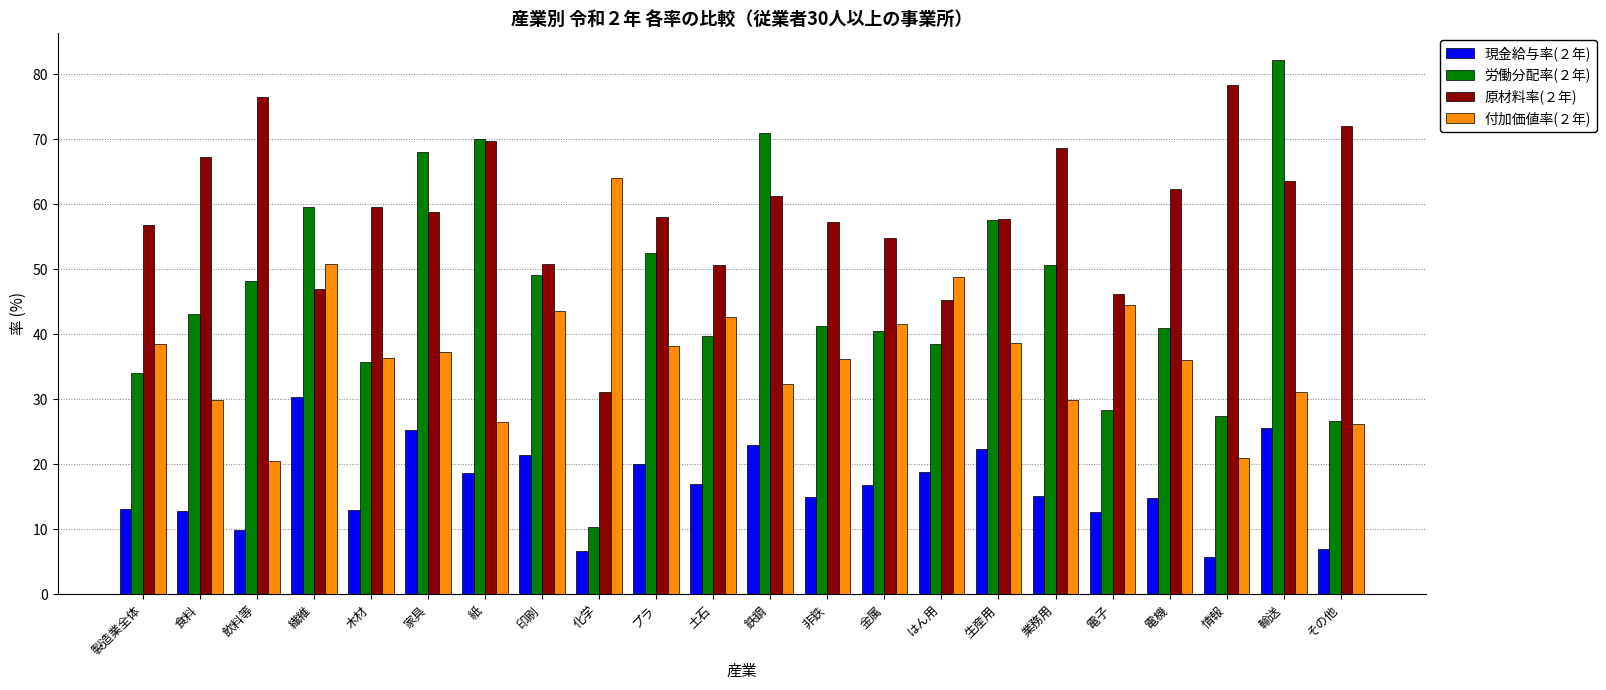

The 付加価値率(２年) series shows 41.6 at 金属. True or false?

True